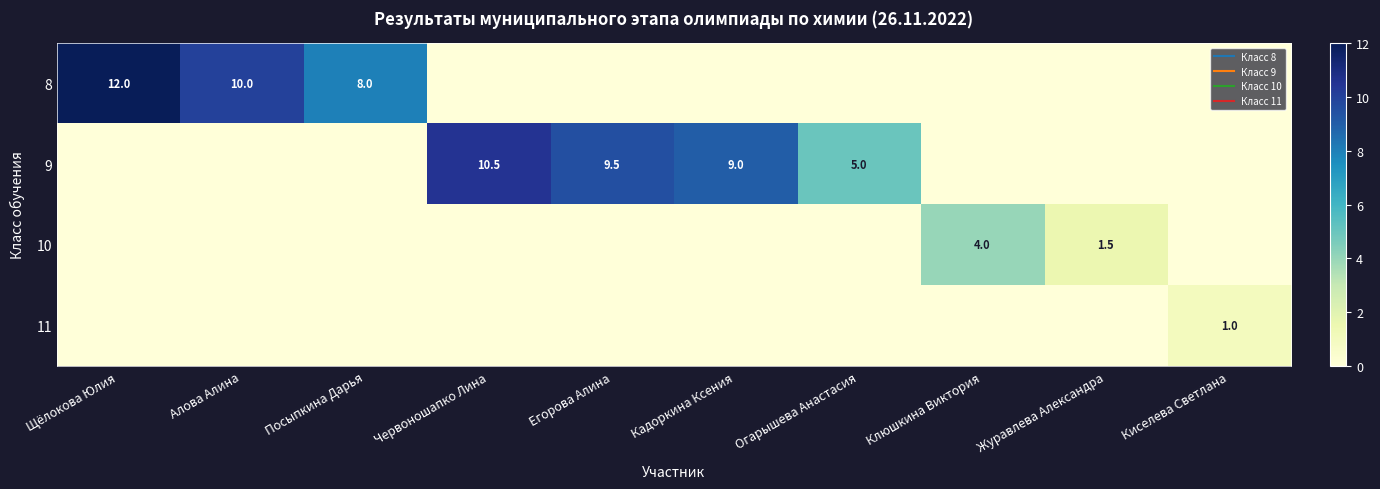

The value of 9 at Егорова Алина is 14.5. True or false?

False